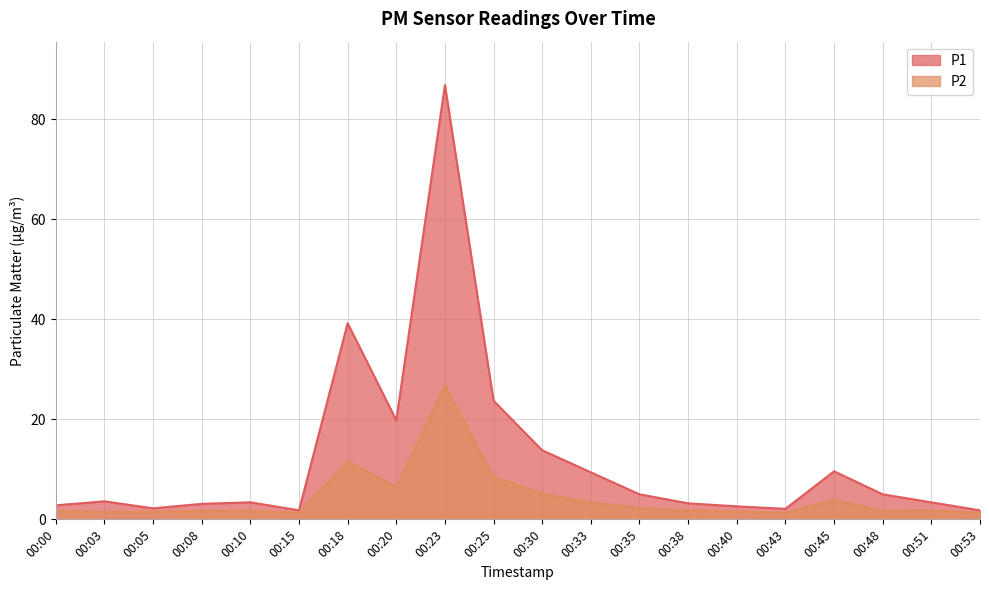

List the series in order of their overall mean, lowest first.

P2, P1